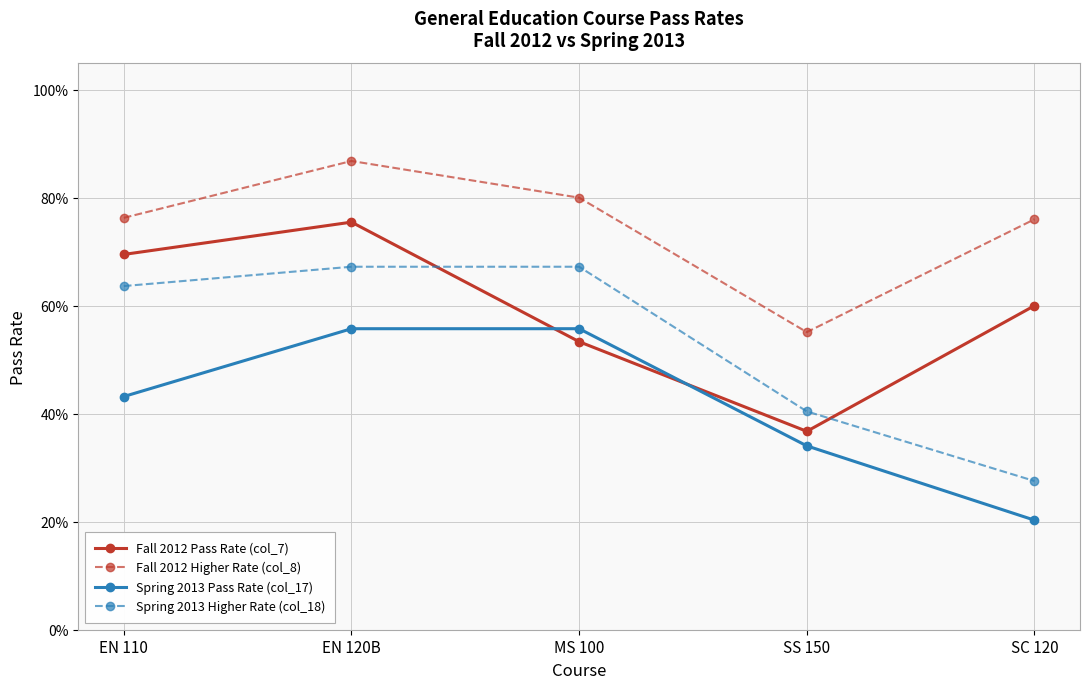

What are all the series names shown in the legend?

Fall 2012 Pass Rate (col_7), Fall 2012 Higher Rate (col_8), Spring 2013 Pass Rate (col_17), Spring 2013 Higher Rate (col_18)